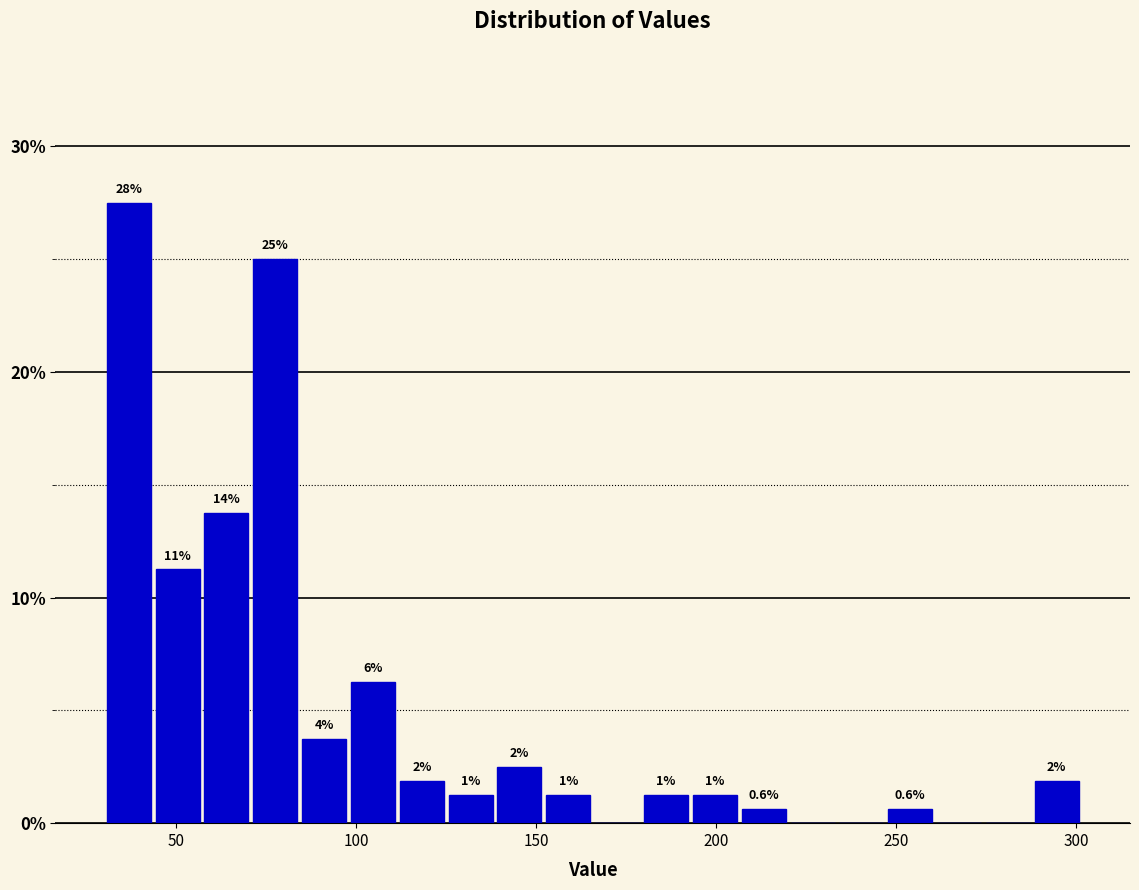

Read against the x-axis, roughly where is the centre of the tallest bar?

35